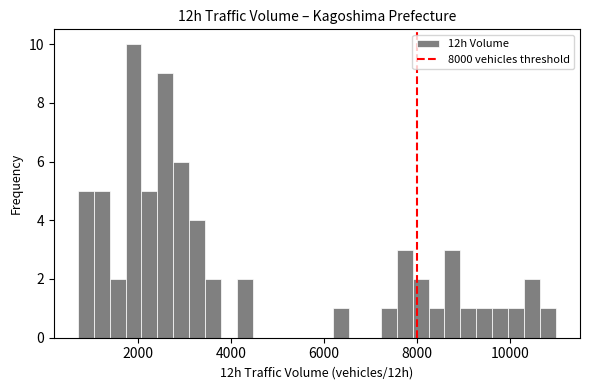

Read against the x-axis, roughly where is the centre of the tallest bar?

2000